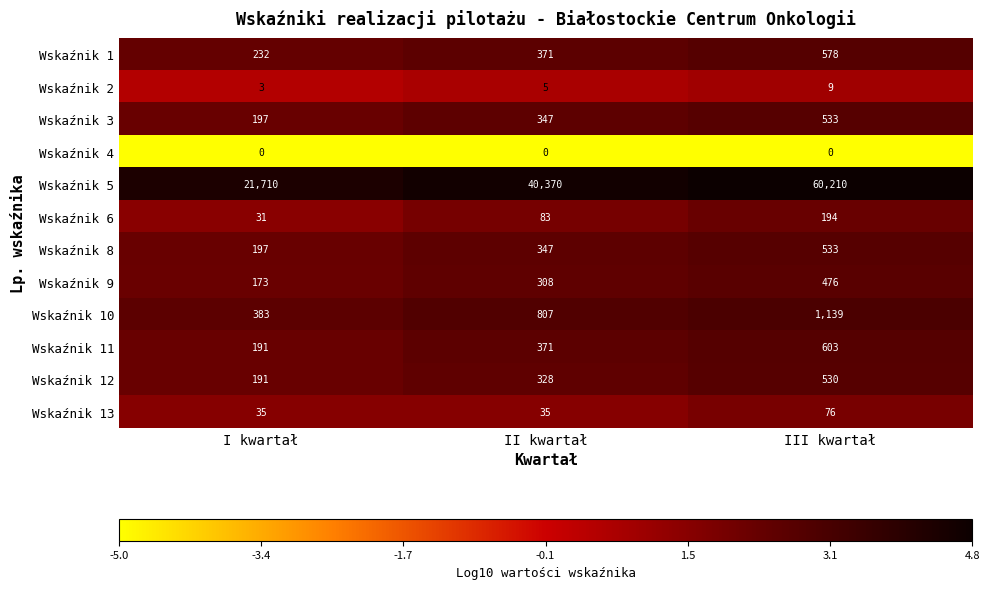

What is the sum of the Wskaźnik 8 values at I kwartał and III kwartał?

730